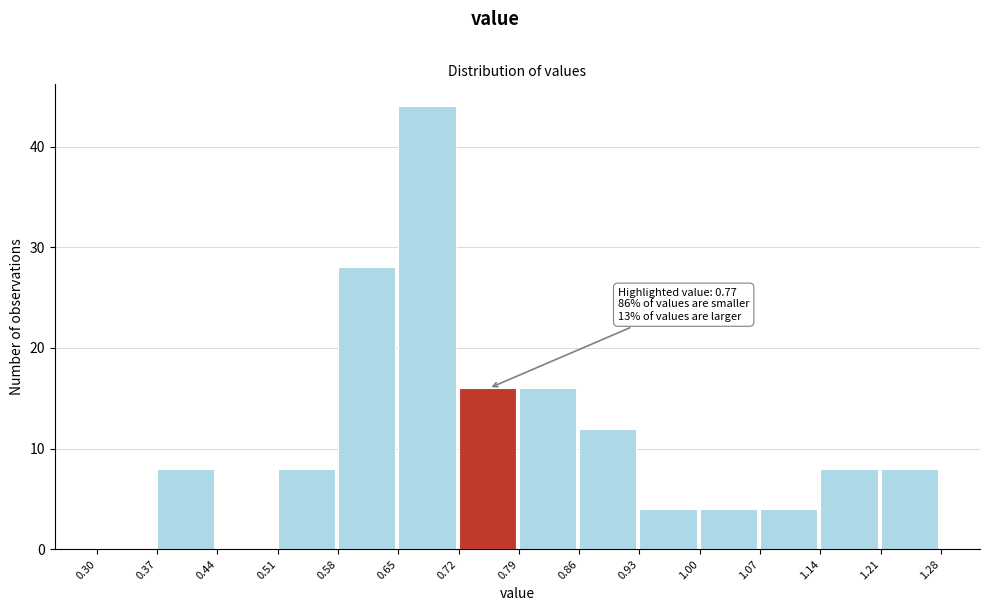

Over which range of the x-axis is the bar tallest?

0.65 to 0.72